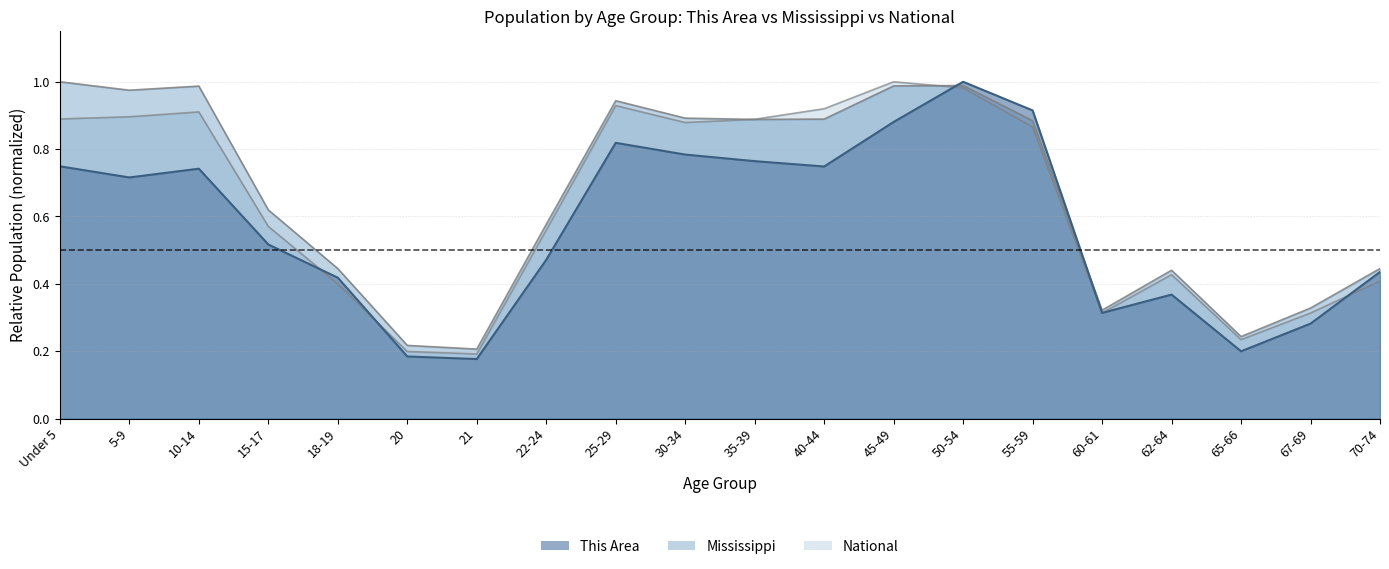

How many lines are shown in the chart?

3